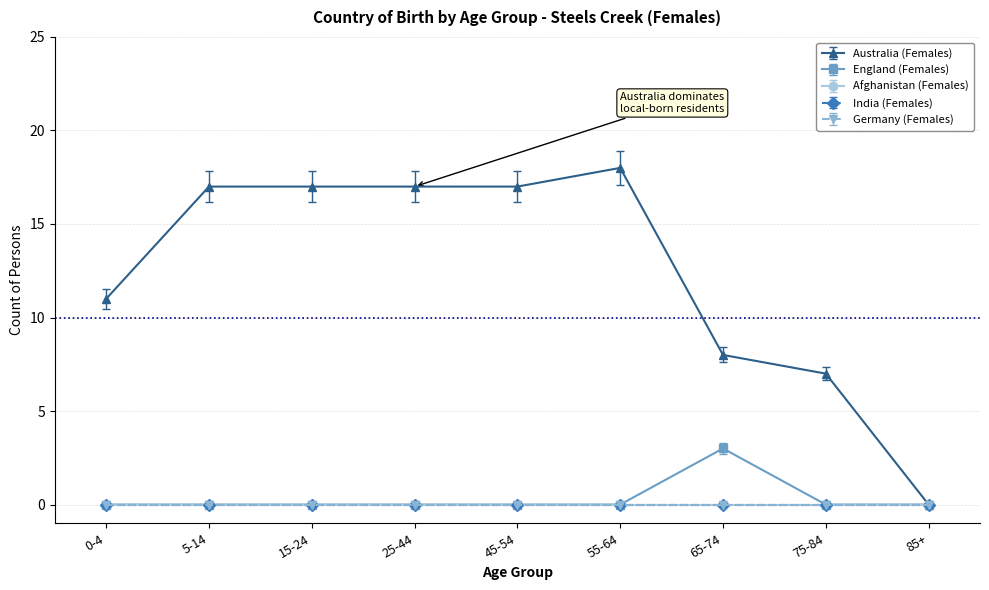

Which series has the widest spread of values?

Australia (Females)